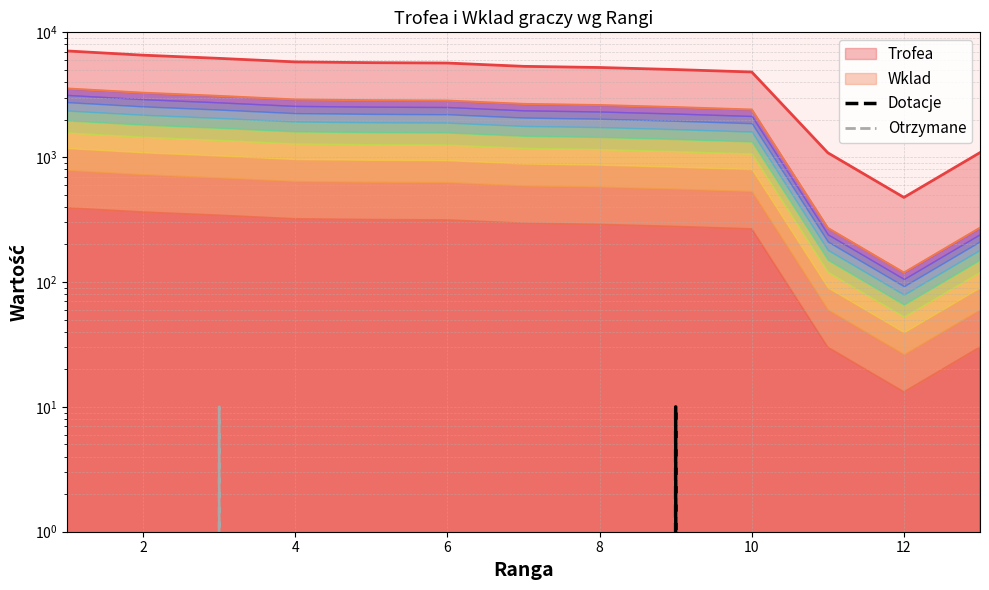

Is it true that Otrzymane equals 0 at 10?

True